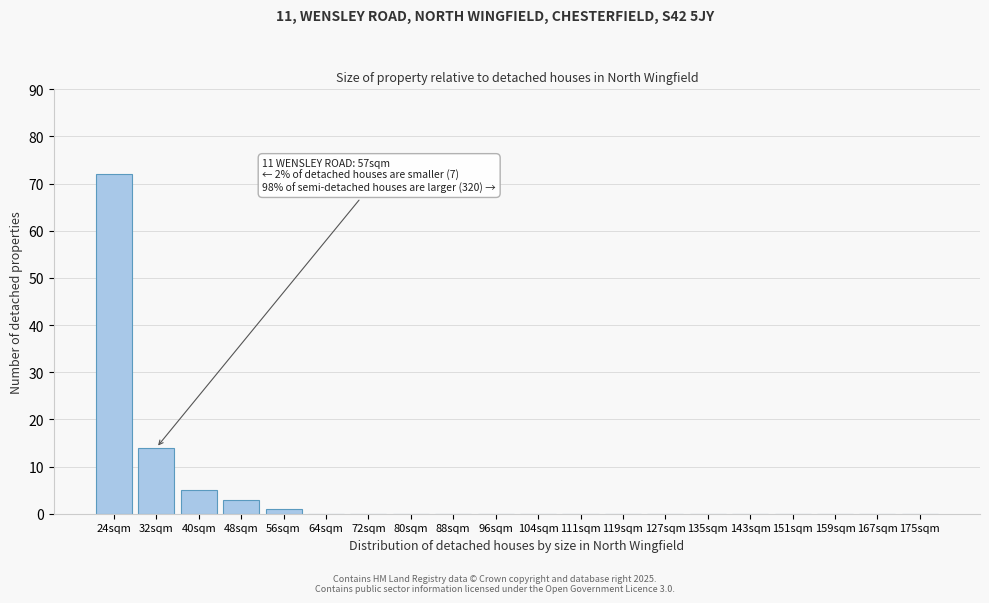

Reading left to right, list all the values displayed in this chart.

24sqm=72	32sqm=14	40sqm=5	48sqm=3	56sqm=1	64sqm=0	72sqm=0	80sqm=0	88sqm=0	96sqm=0	104sqm=0	111sqm=0	119sqm=0	127sqm=0	135sqm=0	143sqm=0	151sqm=0	159sqm=0	167sqm=0	175sqm=0